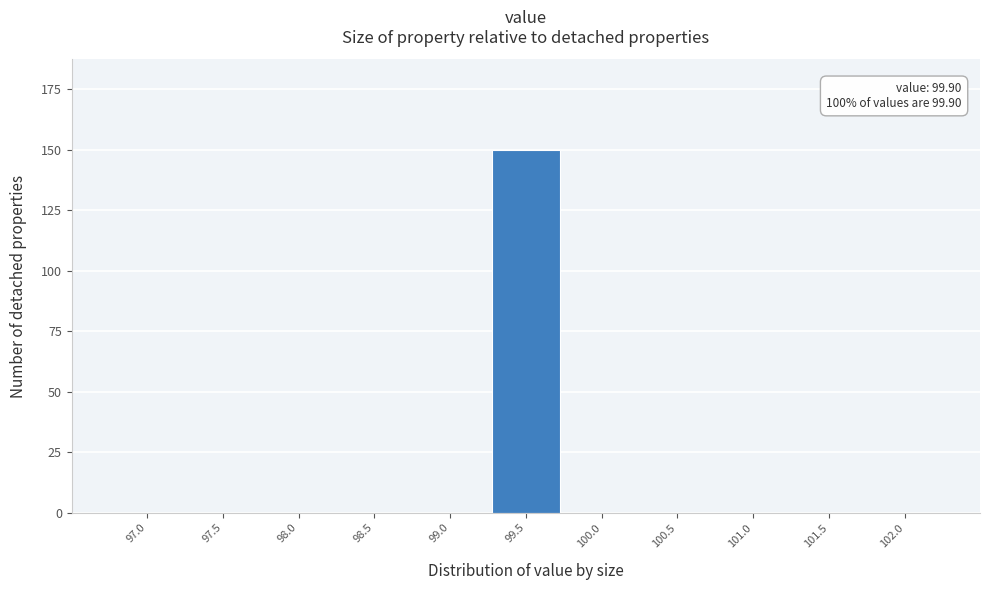

Reading left to right, extract all data points from this chart.

97.0=0	97.5=0	98.0=0	98.5=0	99.0=0	99.5=150	100.0=0	100.5=0	101.0=0	101.5=0	102.0=0